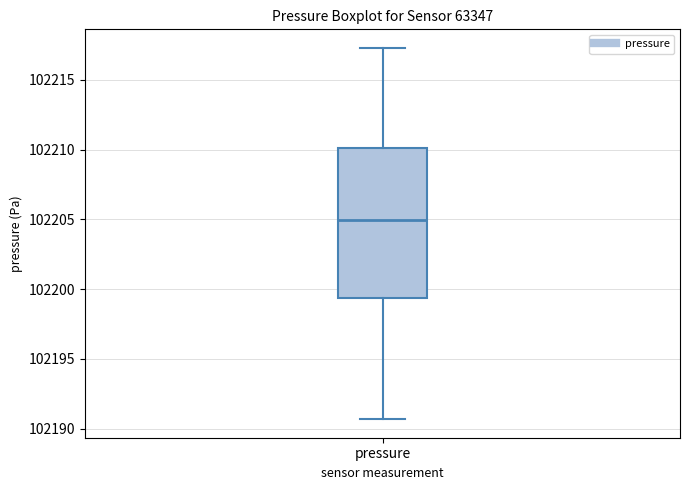

Read this box plot against the y-axis: the position of the median line, the range covered by the box, and the ends of both whiskers. The values are not printed on the chart, so give them approximately, as read against the axis.

median 102205.0, box 102199.5 to 102210.0, whiskers 102190.5 to 102217.5